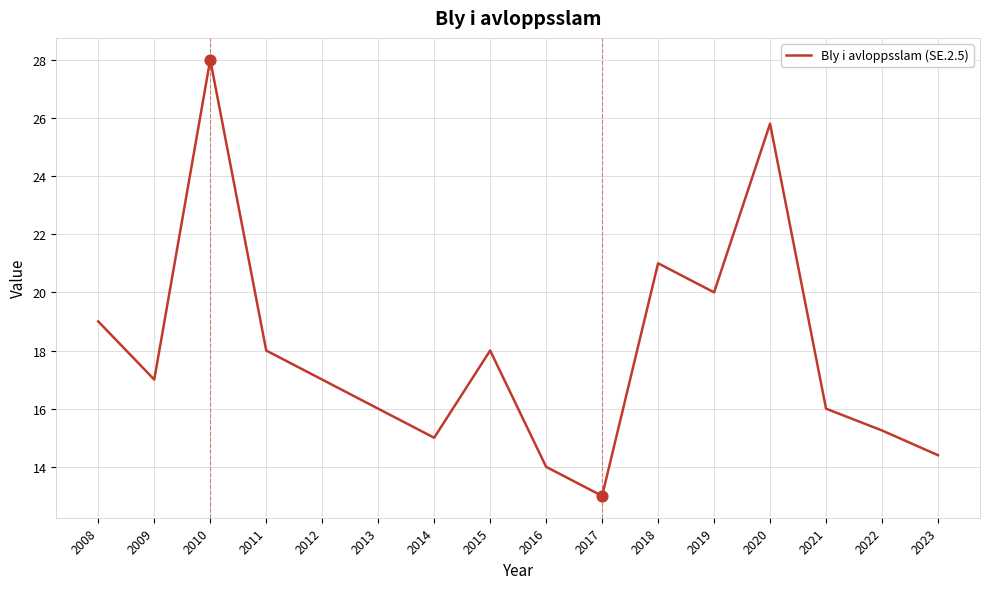

What is the change in value from 2009 to 2010?

+11.0